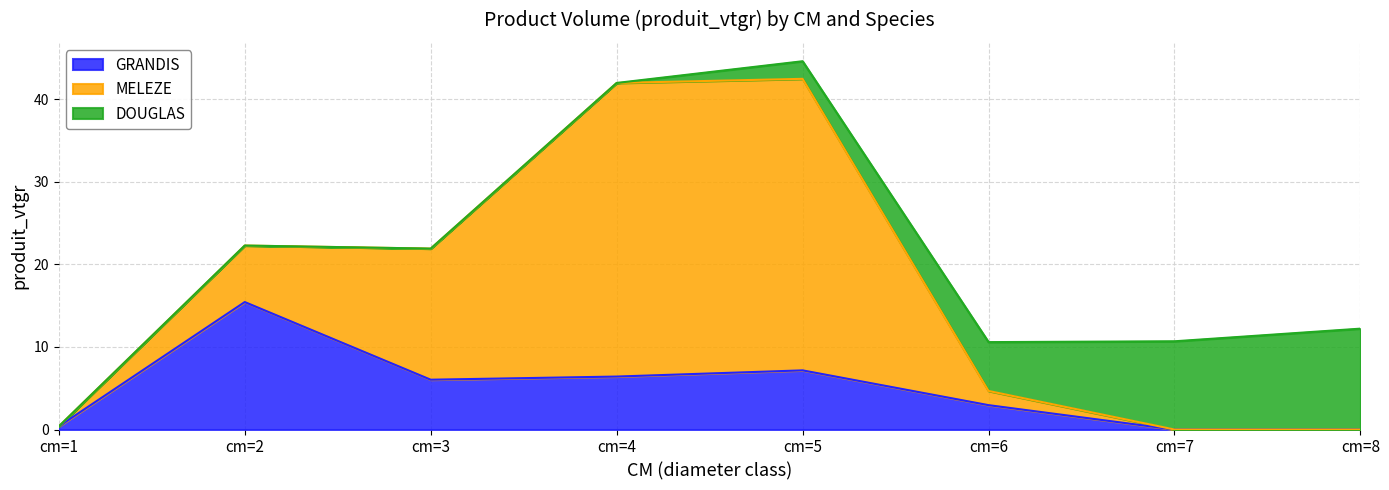

In MELEZE, how many points are higher than both neighbors (excluding endpoints)?

1